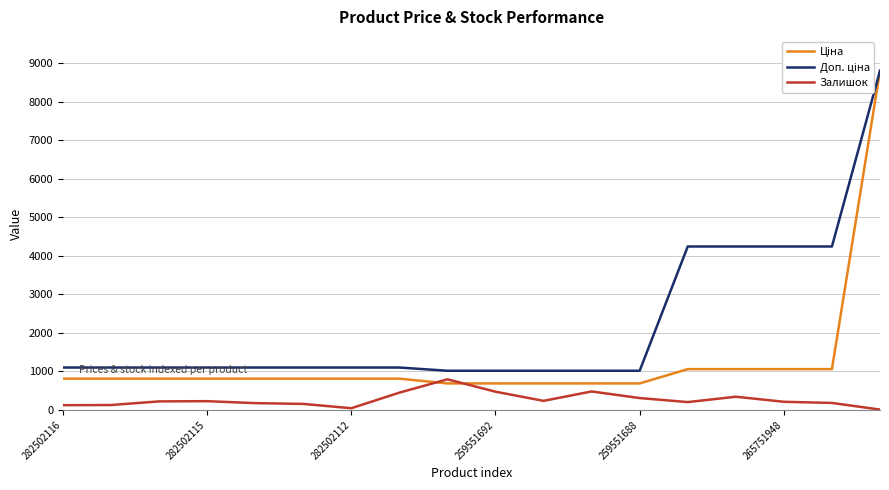

What is the greatest value displayed?

8797.6